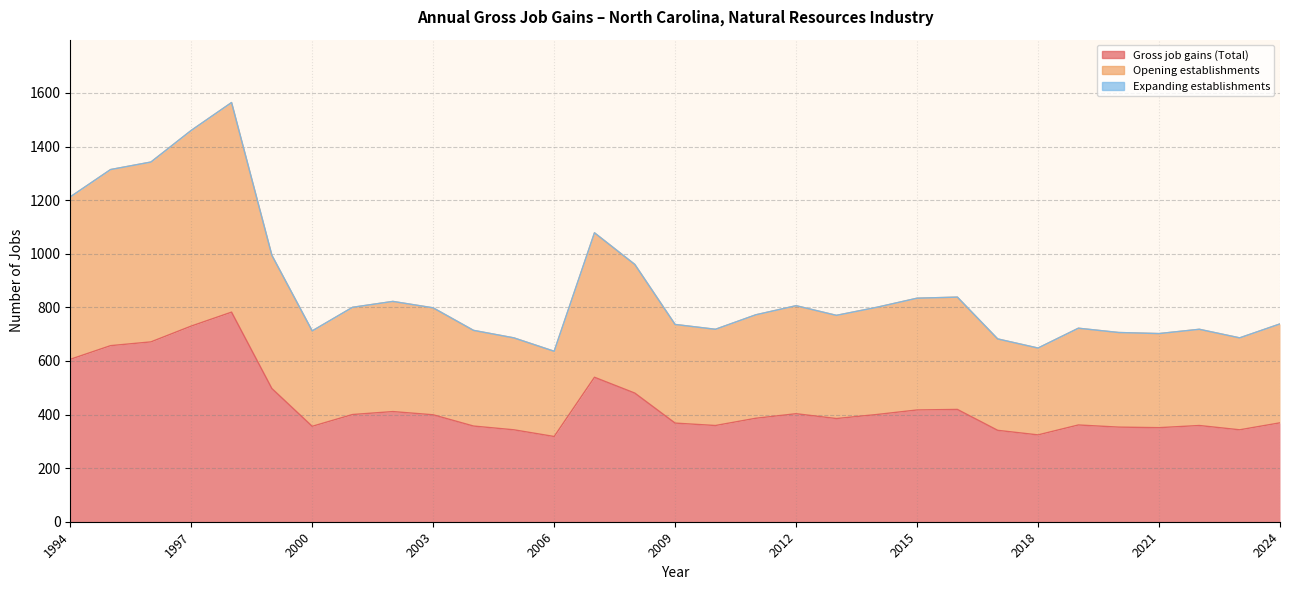

At which category does Opening establishments reach its first local peak?

1998